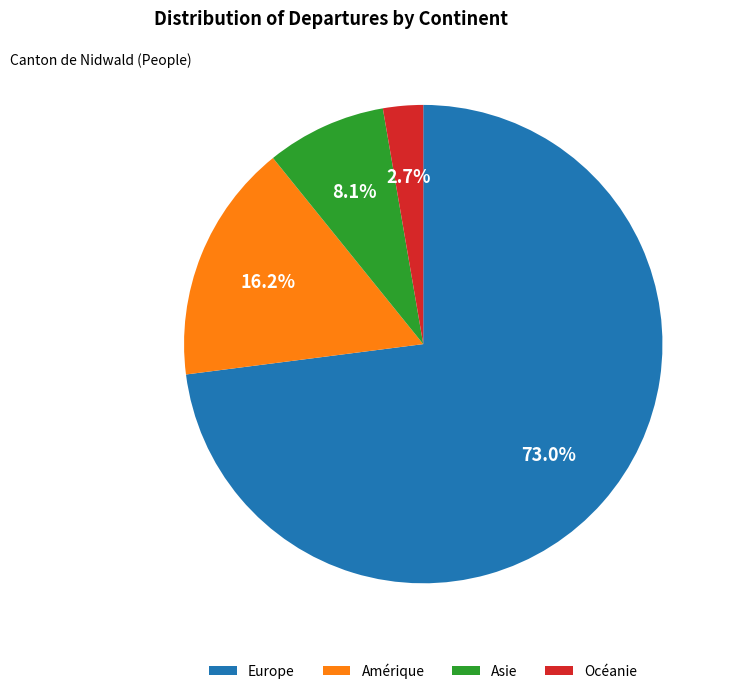

Does Asie represent more than half of the total?

No